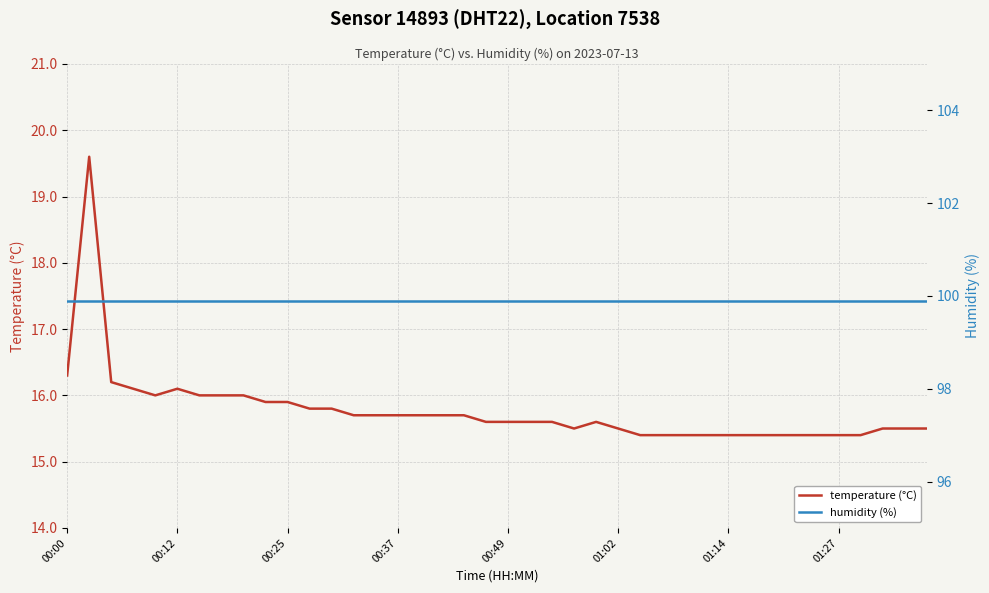

What is the sum of the humidity (%) values at 39 and 34?

199.8